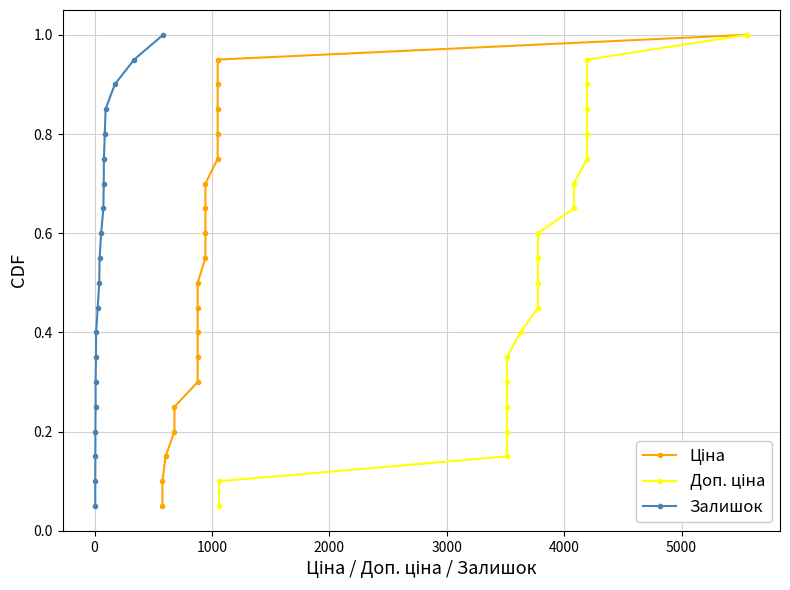

Reading right to left, list all the values displayed in this chart.

Ціна: 1.0	0.9	0.9	0.8	0.8	0.8	0.7	0.7	0.6	0.6	0.5	0.5	0.4	0.3	0.3	0.2	0.2	0.1	0.1	0.1
Доп. ціна: 1.0	0.9	0.9	0.8	0.8	0.8	0.7	0.7	0.6	0.6	0.5	0.5	0.4	0.3	0.3	0.2	0.2	0.1	0.1	0.1
Залишок: 1.0	0.9	0.9	0.8	0.8	0.8	0.7	0.7	0.6	0.6	0.5	0.5	0.4	0.3	0.3	0.2	0.2	0.1	0.1	0.1